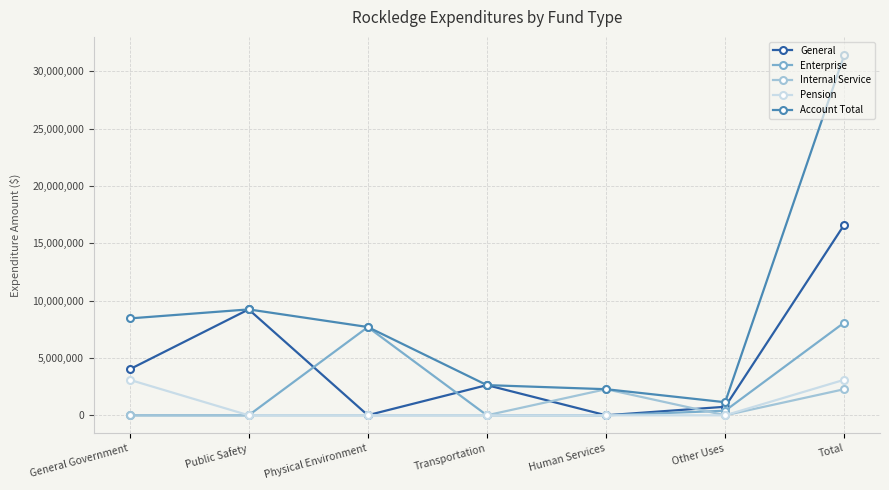

What is the difference between the second highest and second lowest values in the Pension series?

3099577